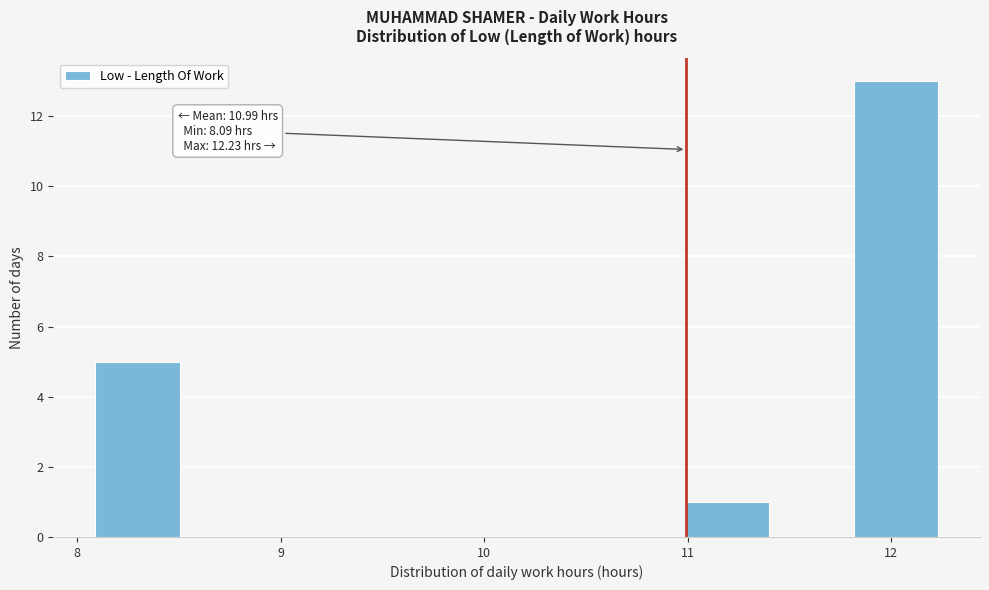

Which range on the x-axis has the tallest bar?

11.8 to 12.2